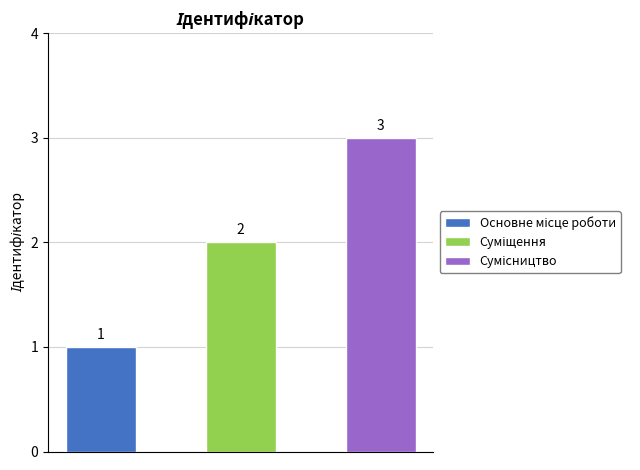

What is the difference between the second highest and minimum values?

1